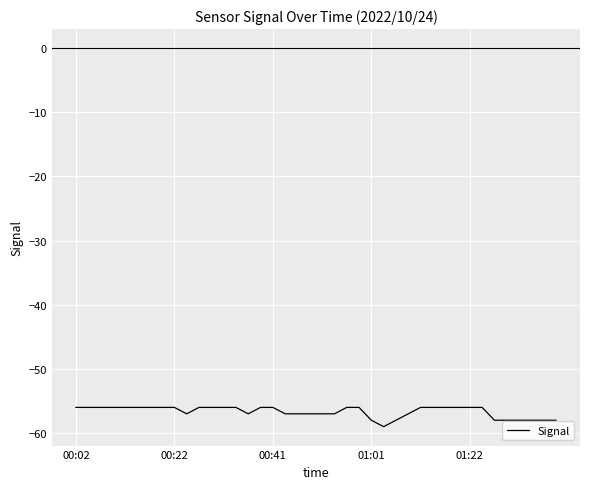

What is the maximum value shown in the chart?

-56